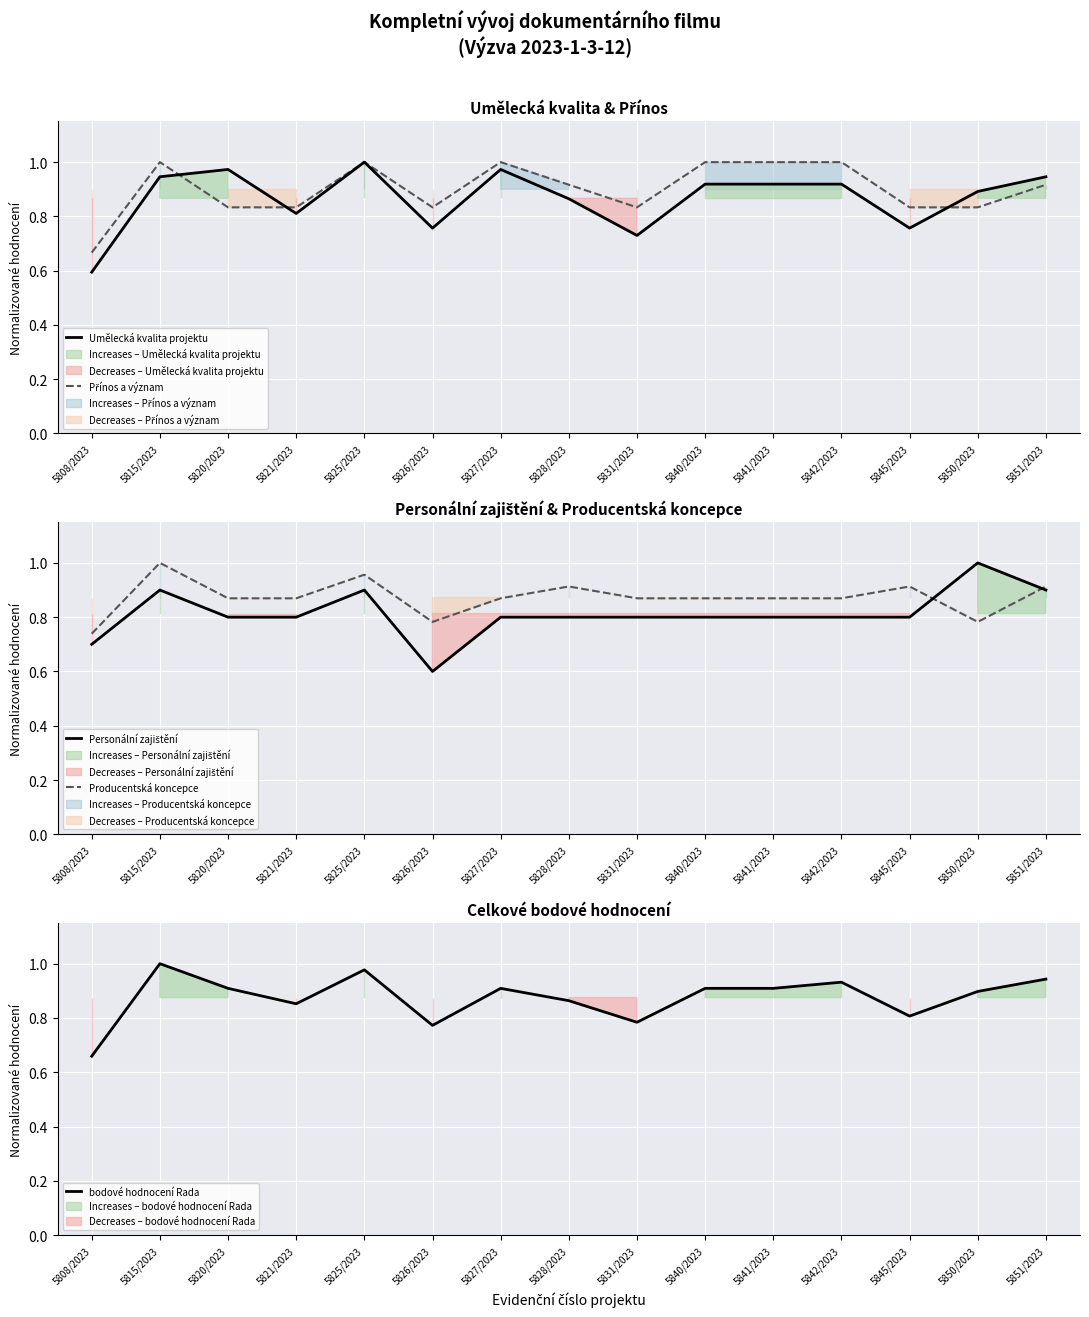

Which category has the highest value across all series?

5825/2023